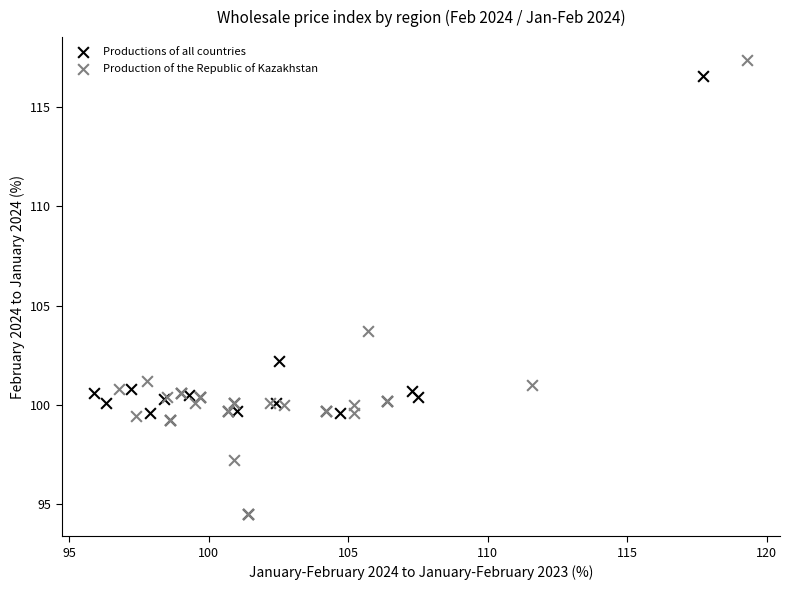

Which series has the largest Y range (max minus min)?

Production of the Republic of Kazakhstan